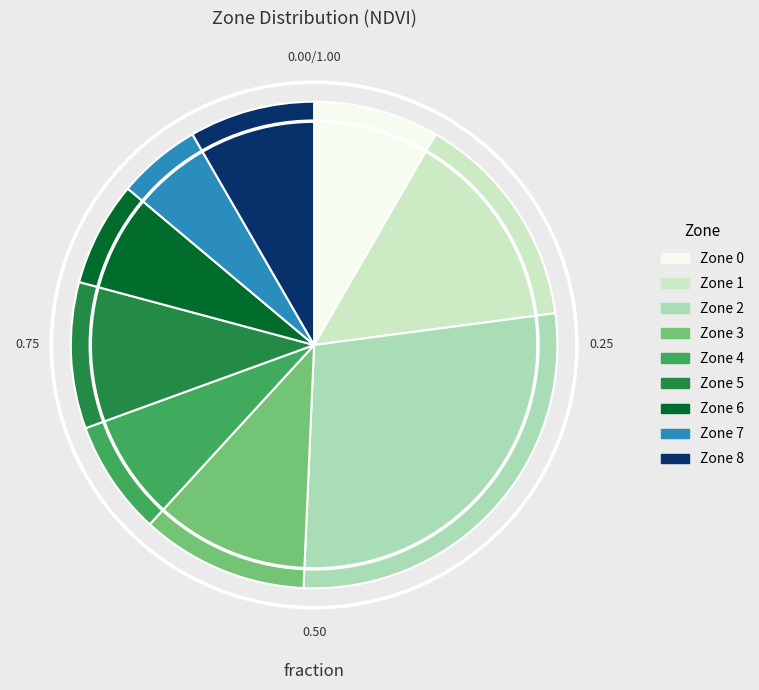

How many segments does this pie chart have?

9